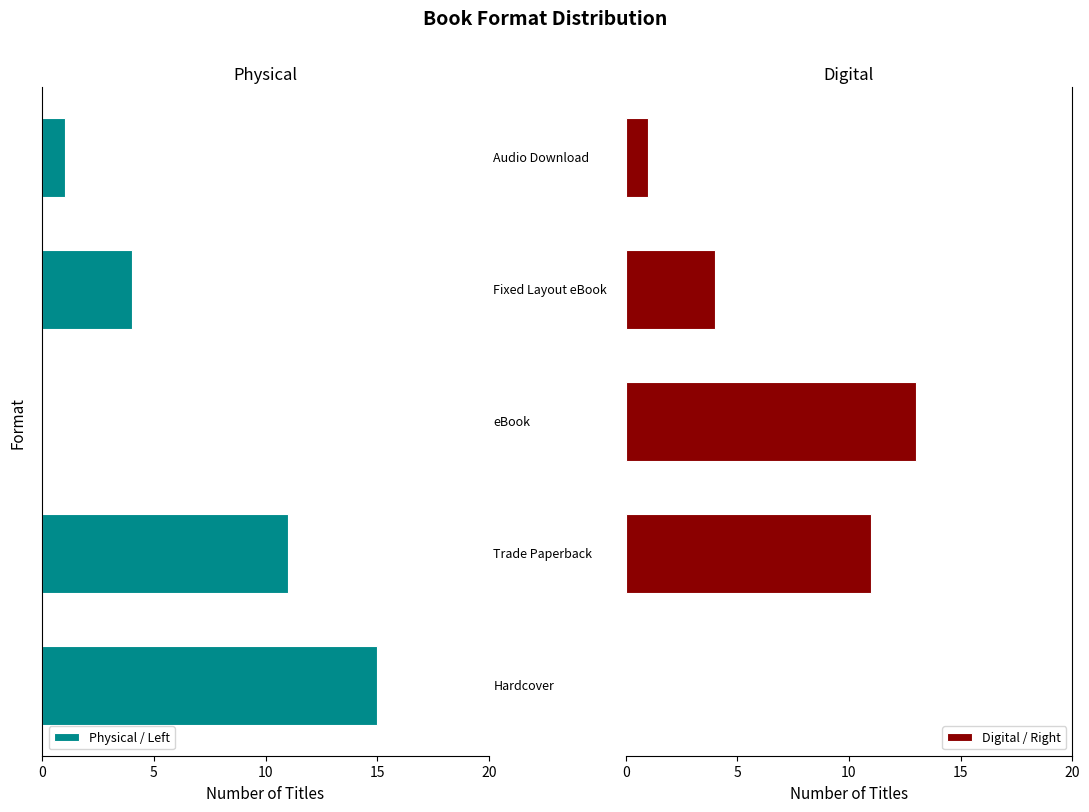

What is the difference between the highest and lowest values at 20?

15